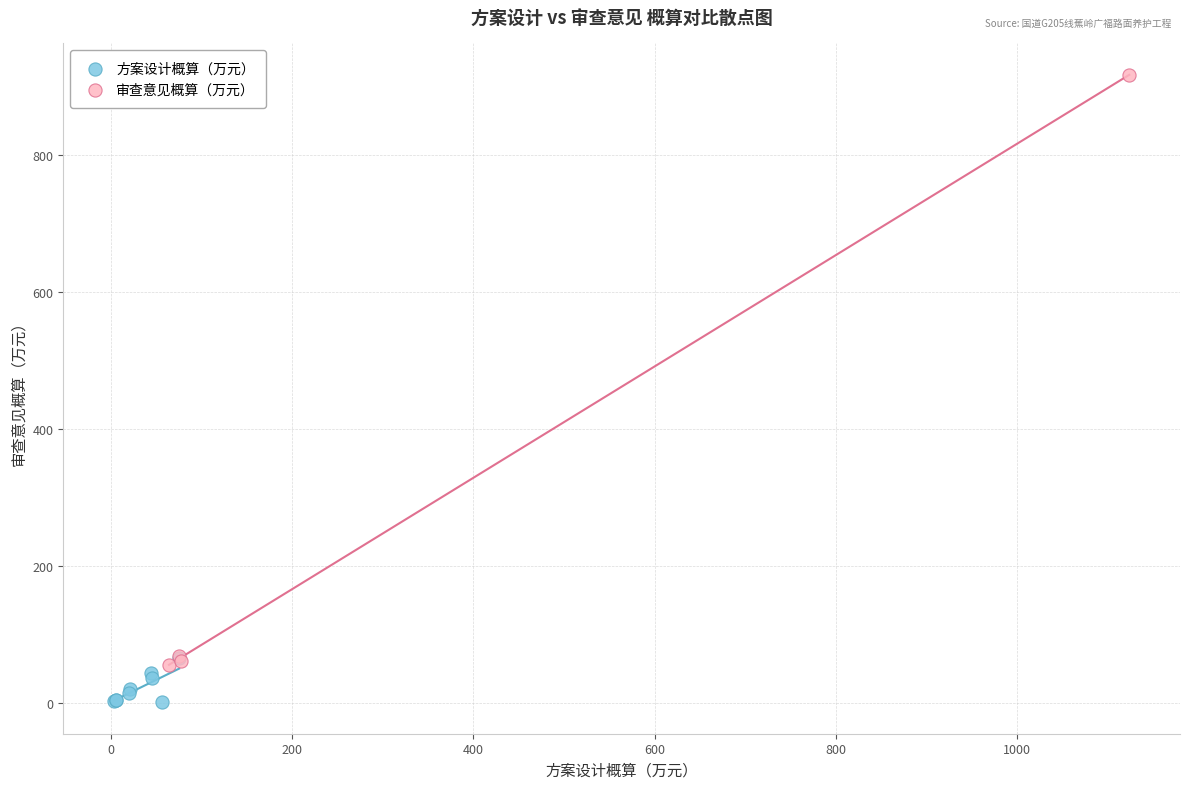

Which series has the largest Y range (max minus min)?

审查意见概算（万元）